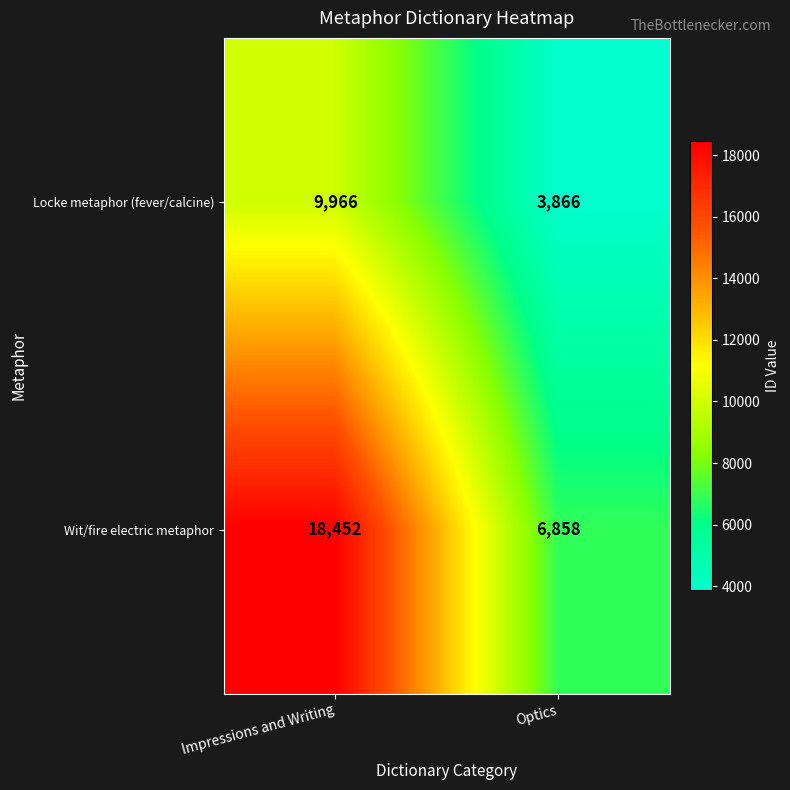

Which series has the largest range (max minus min)?

Wit/fire electric metaphor